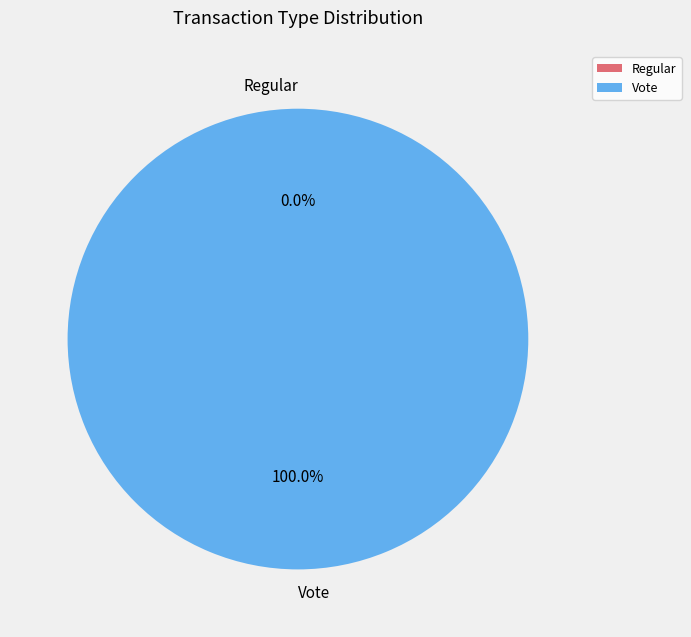

Does Vote represent more than half of the total?

Yes